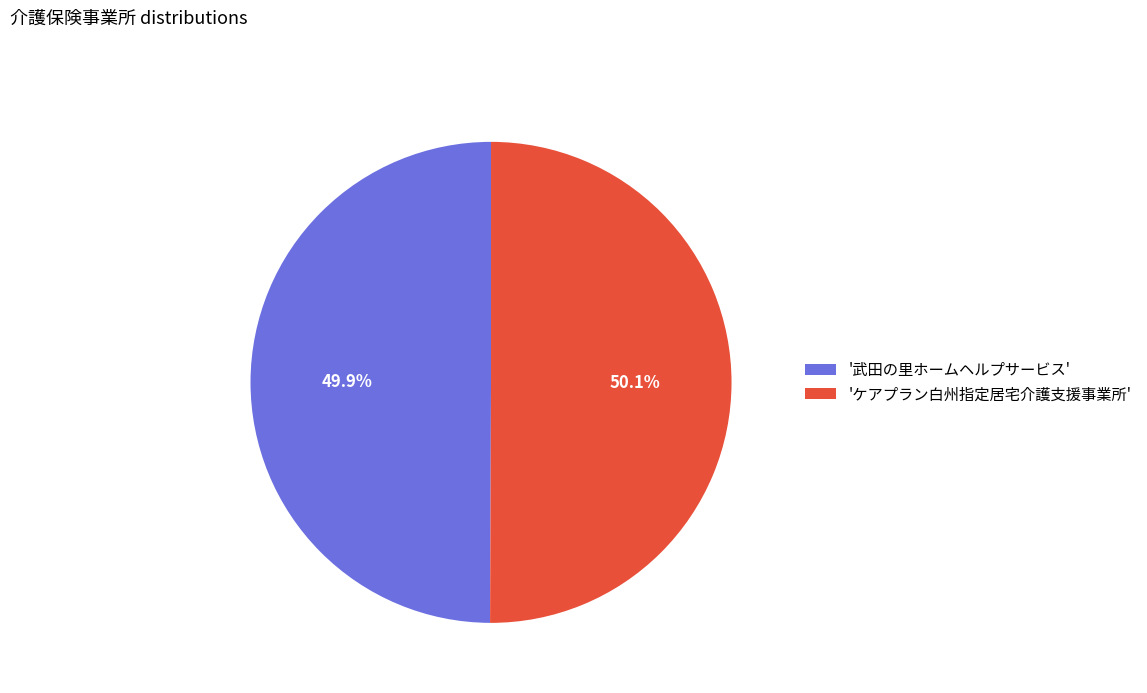

Approximately how many times larger is the value at 'ケアプラン白州指定居宅介護支援事業所' compared to '武田の里ホームヘルプサービス'?

1.0